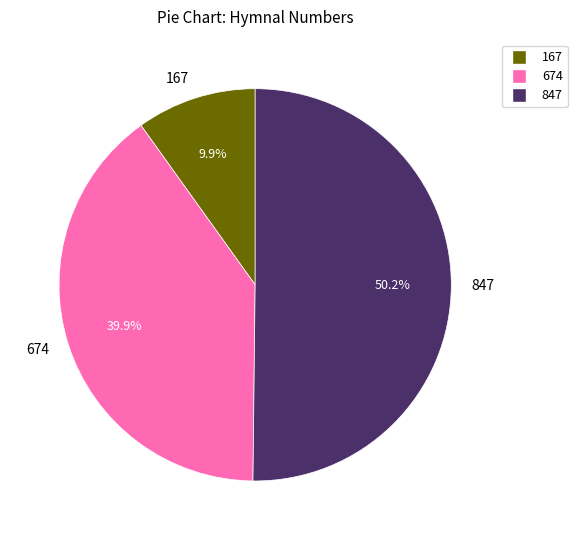

True or false: 167 accounts for 10% of the total.

True